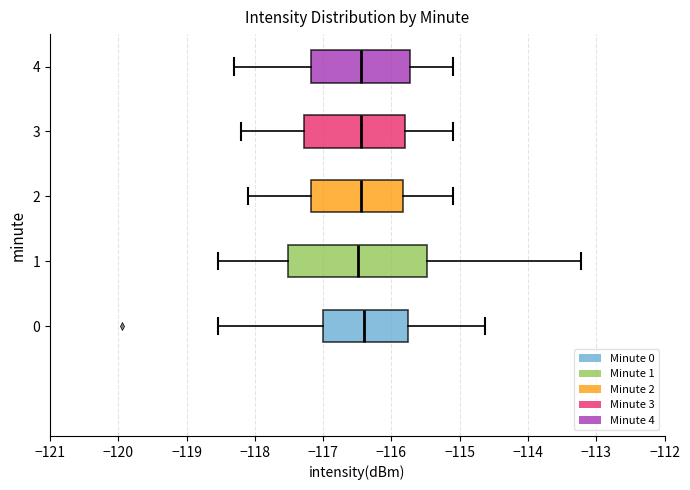

Reading bottom to top, read every box against the x-axis: the position of its median line, the range the box covers, and the ends of its whiskers. The values are not printed on the chart, so give them approximately, as read against the axis.

0: median -116.4, box -117.0 to -115.8, whiskers -118.5 to -114.6
1: median -116.5, box -117.5 to -115.5, whiskers -118.5 to -113.2
2: median -116.4, box -117.2 to -115.8, whiskers -118.1 to -115.1
3: median -116.4, box -117.3 to -115.8, whiskers -118.2 to -115.1
4: median -116.4, box -117.2 to -115.7, whiskers -118.3 to -115.1